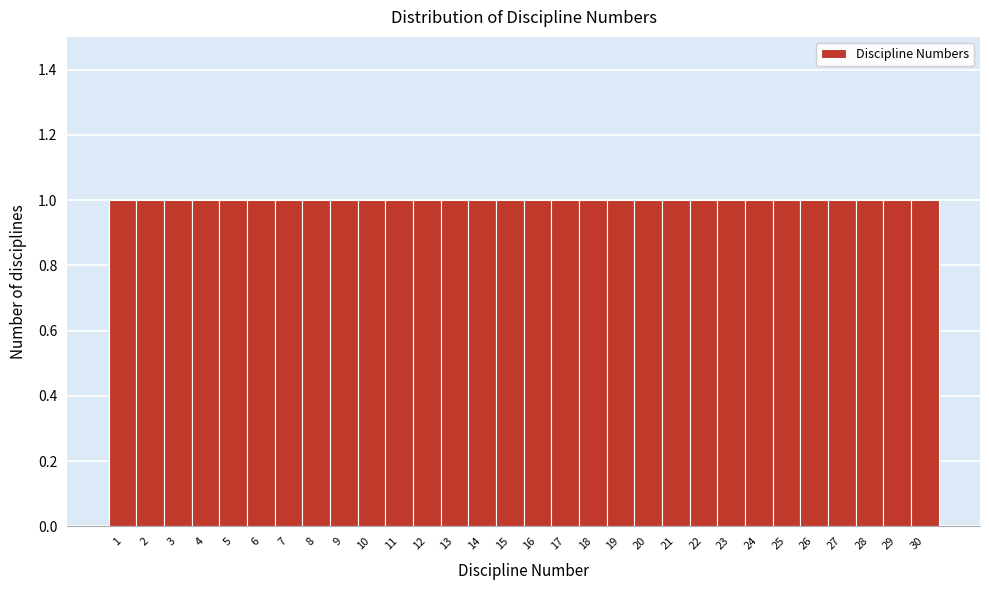

How tall is the bar that spans 2.5 to 3.5 on the x-axis? The values are not printed on the chart, so give them approximately, as read against the axis.

1